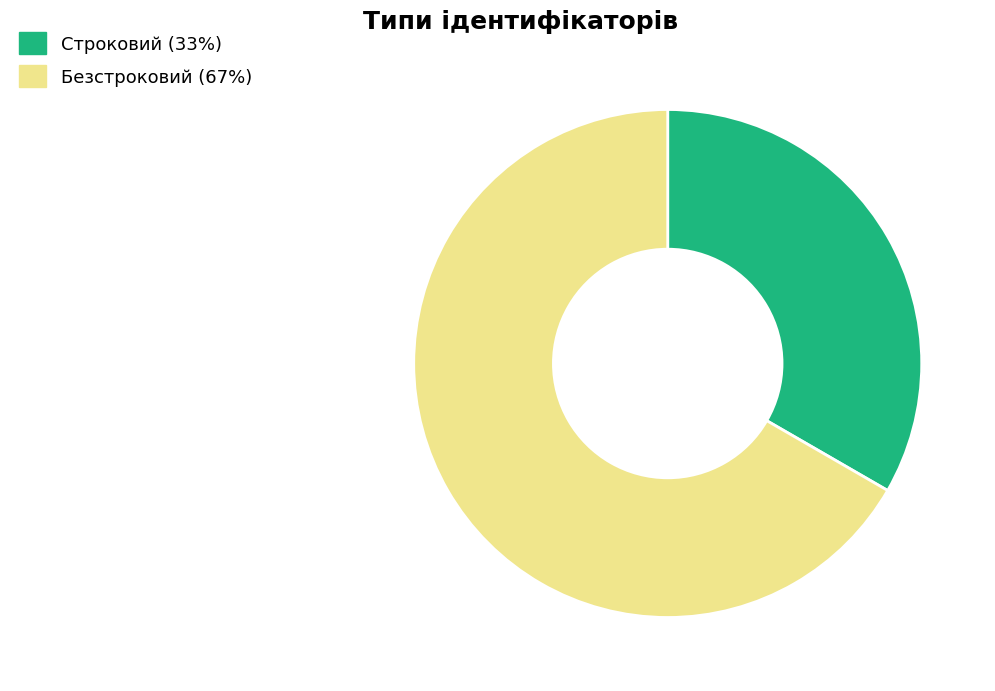

Do Строковий and Безстроковий together represent more than half of the pie?

Yes